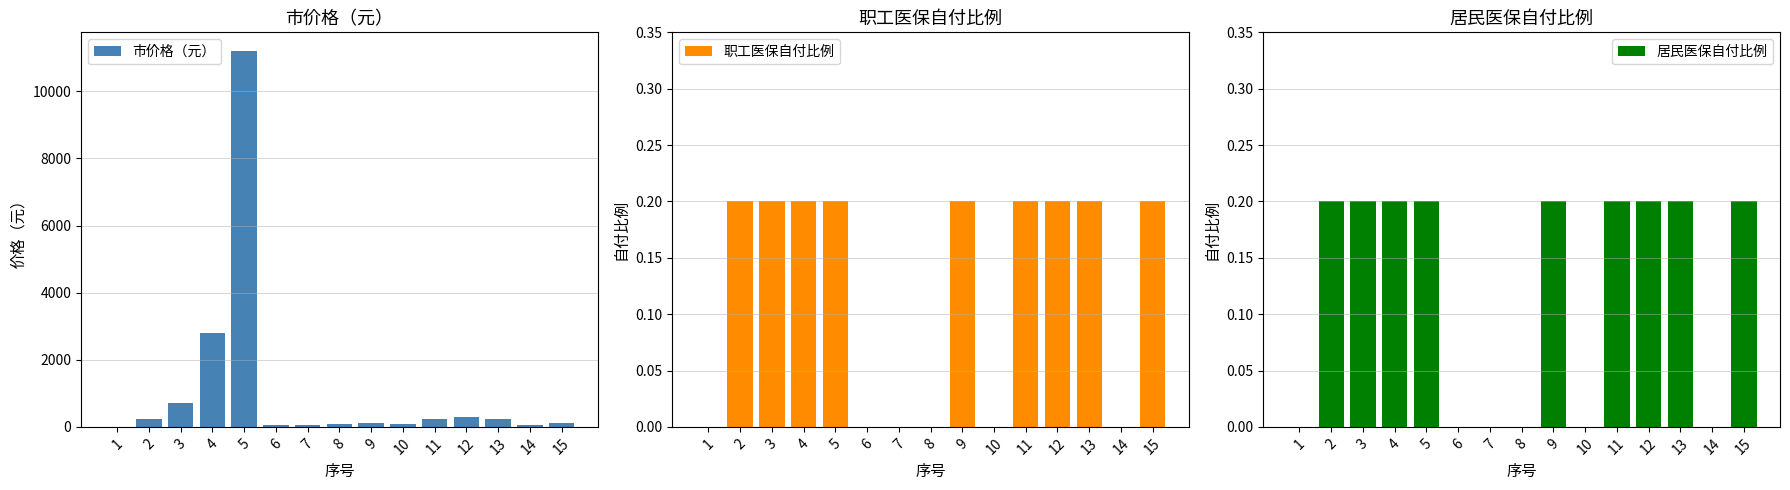

Is it true that 市价格（元） equals 720.0 at 3?

True